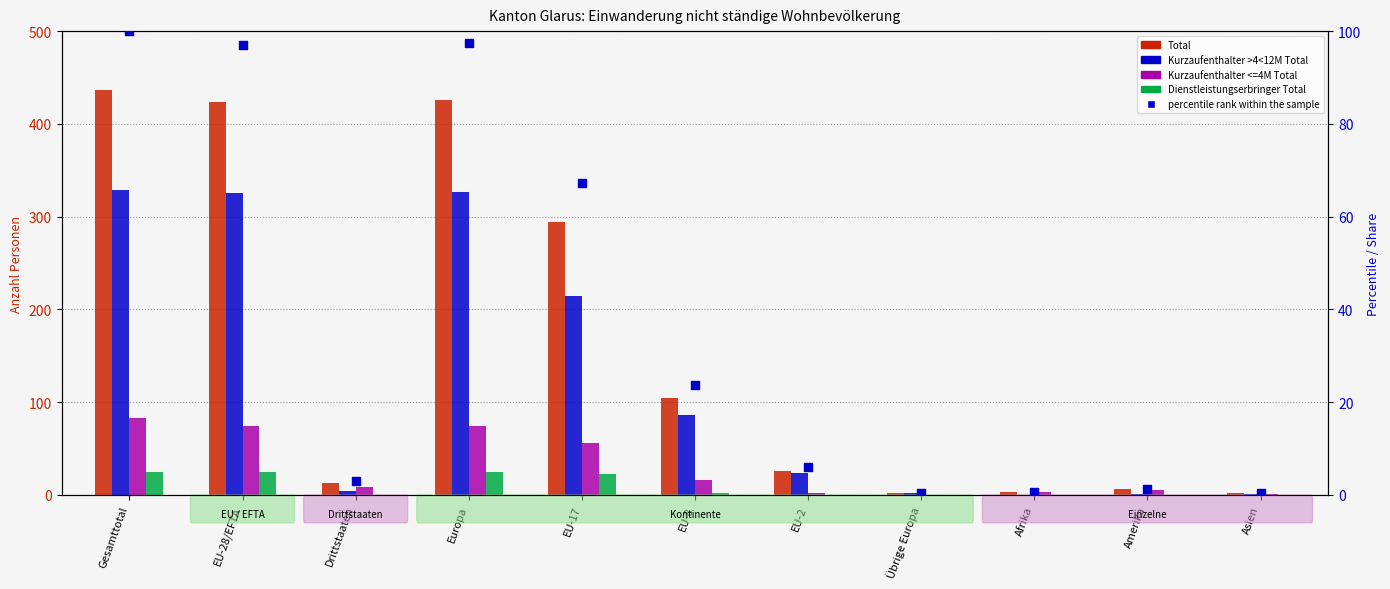

At which category is the sum across all series the highest?

Gesamttotal